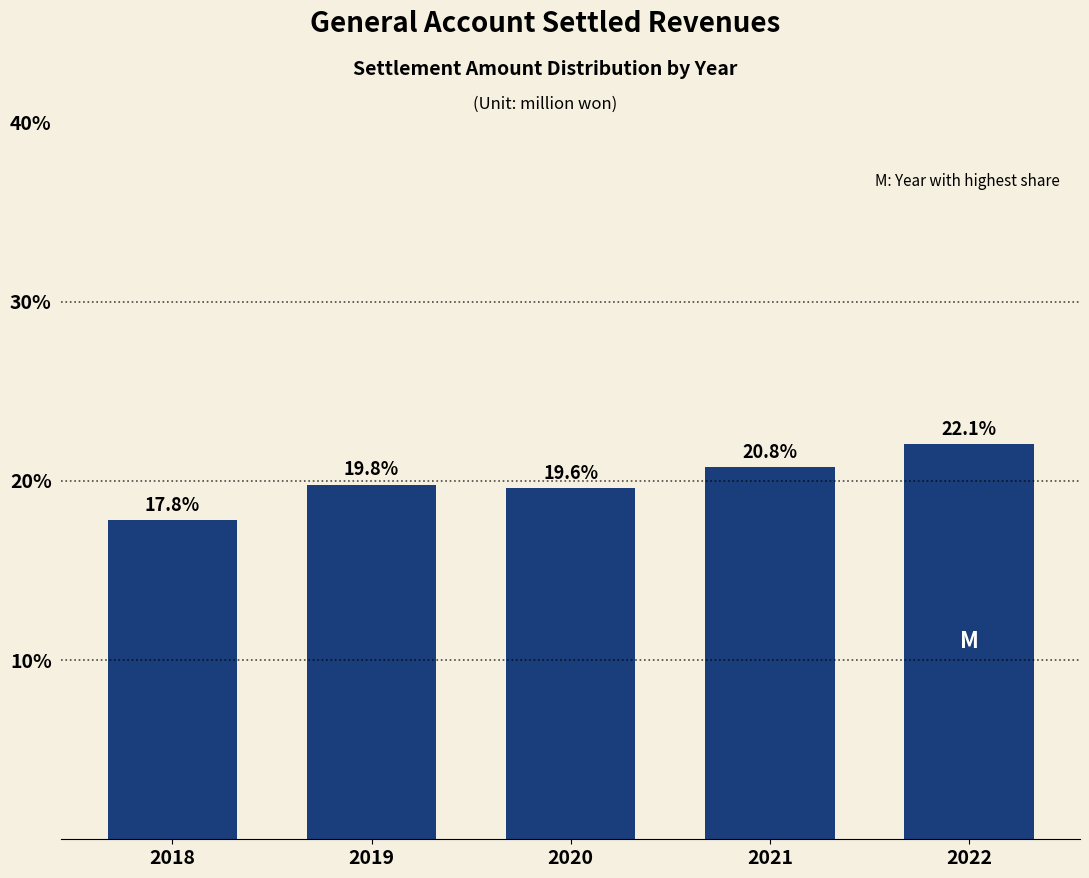

Reading right to left, list all the values displayed in this chart.

22.1	20.8	19.6	19.8	17.8